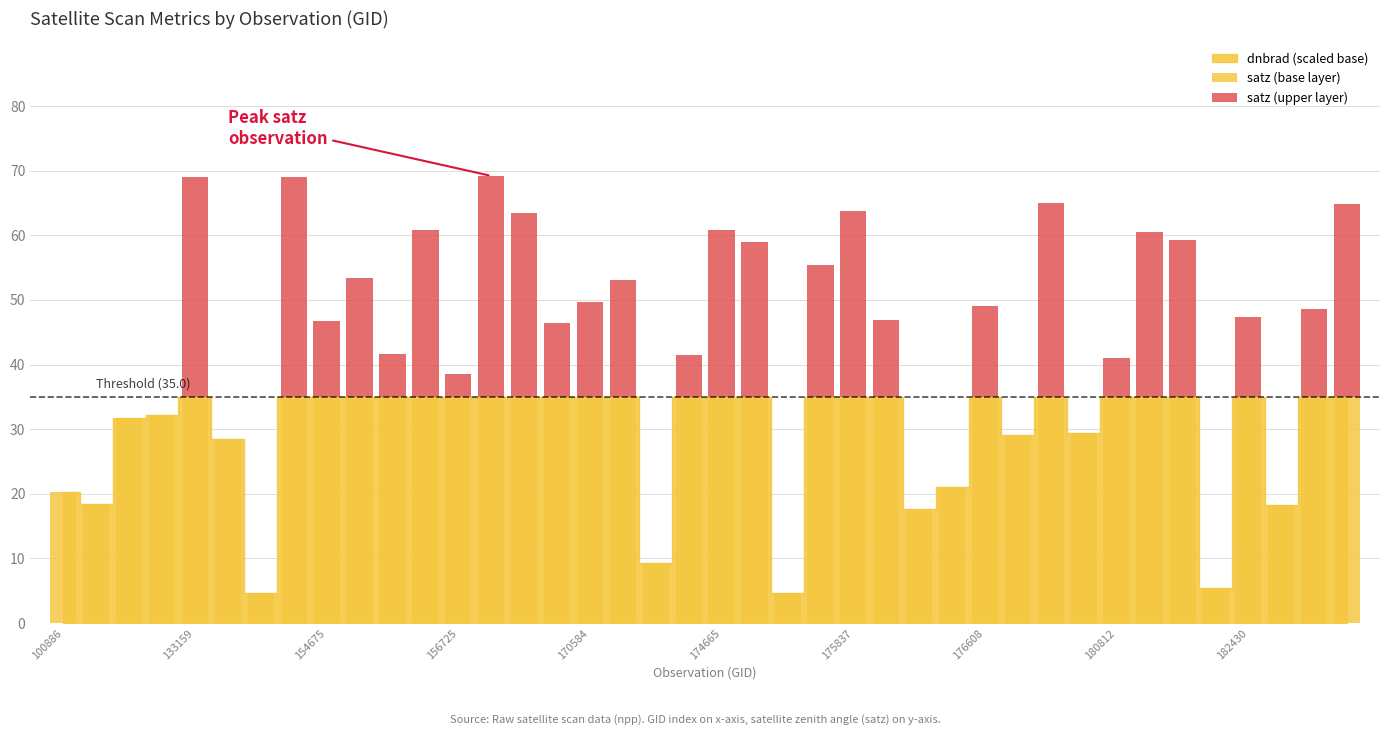

Which series has the widest spread of values?

satz (upper layer)